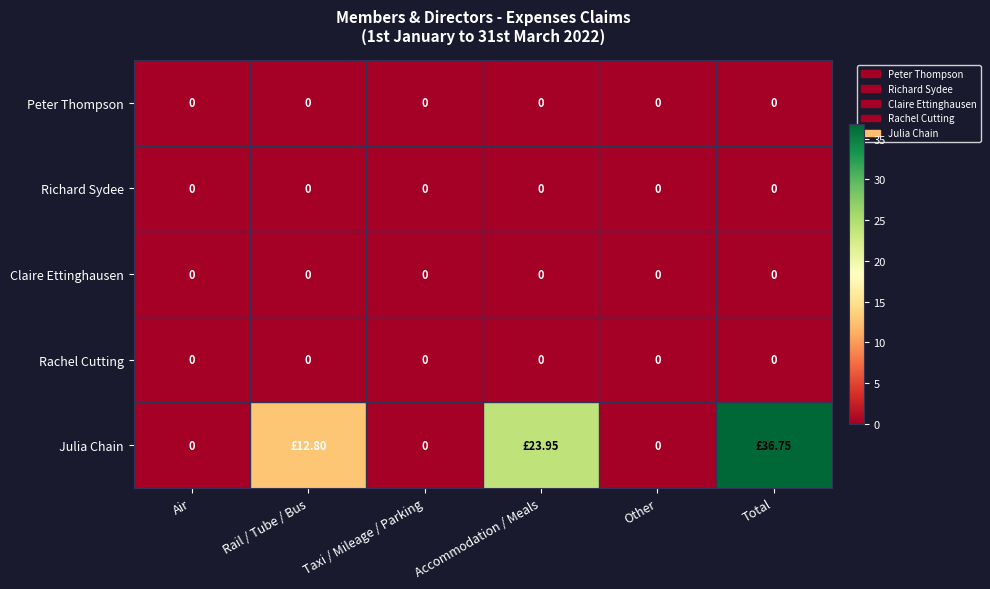

Rank the series at Accommodation / Meals from highest to lowest value.

Julia Chain, Peter Thompson, Richard Sydee, Claire Ettinghausen, Rachel Cutting